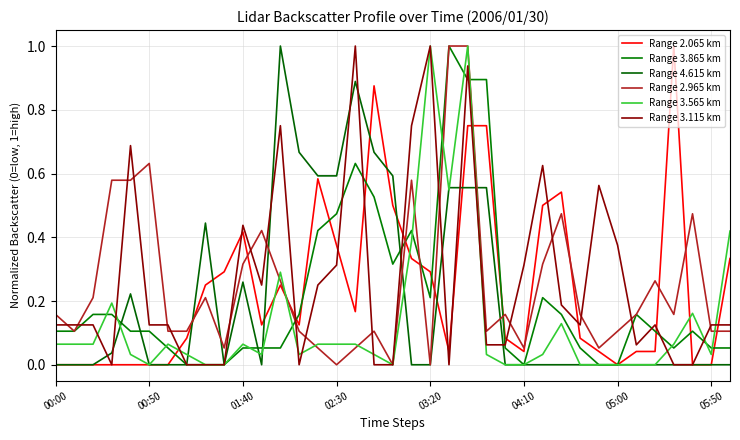

At how many categories does at least one series exceed 0?

37